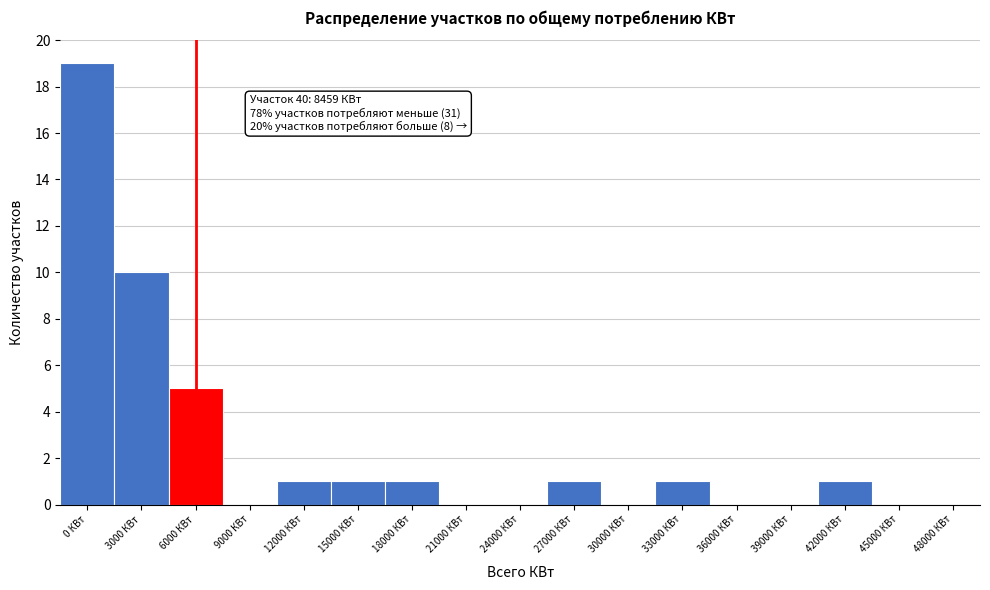

Reading left to right, transcribe all the data shown in this chart.

0 КВт=19	3000 КВт=10	6000 КВт=5	9000 КВт=0	12000 КВт=1	15000 КВт=1	18000 КВт=1	21000 КВт=0	24000 КВт=0	27000 КВт=1	30000 КВт=0	33000 КВт=1	36000 КВт=0	39000 КВт=0	42000 КВт=1	45000 КВт=0	48000 КВт=0